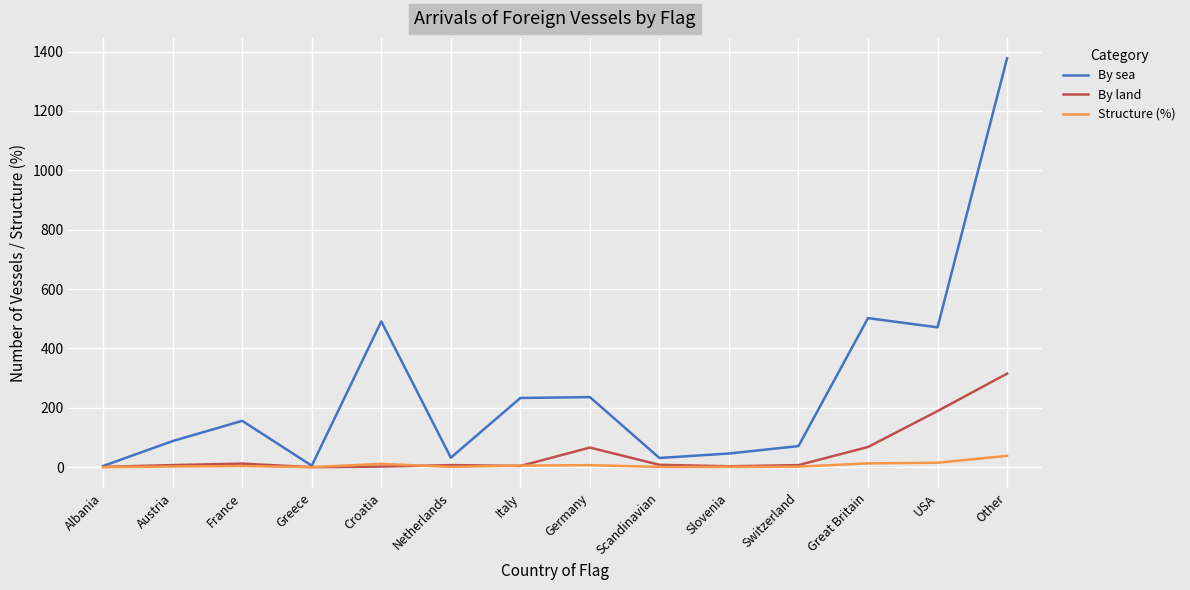

Which series has the widest spread of values?

By sea